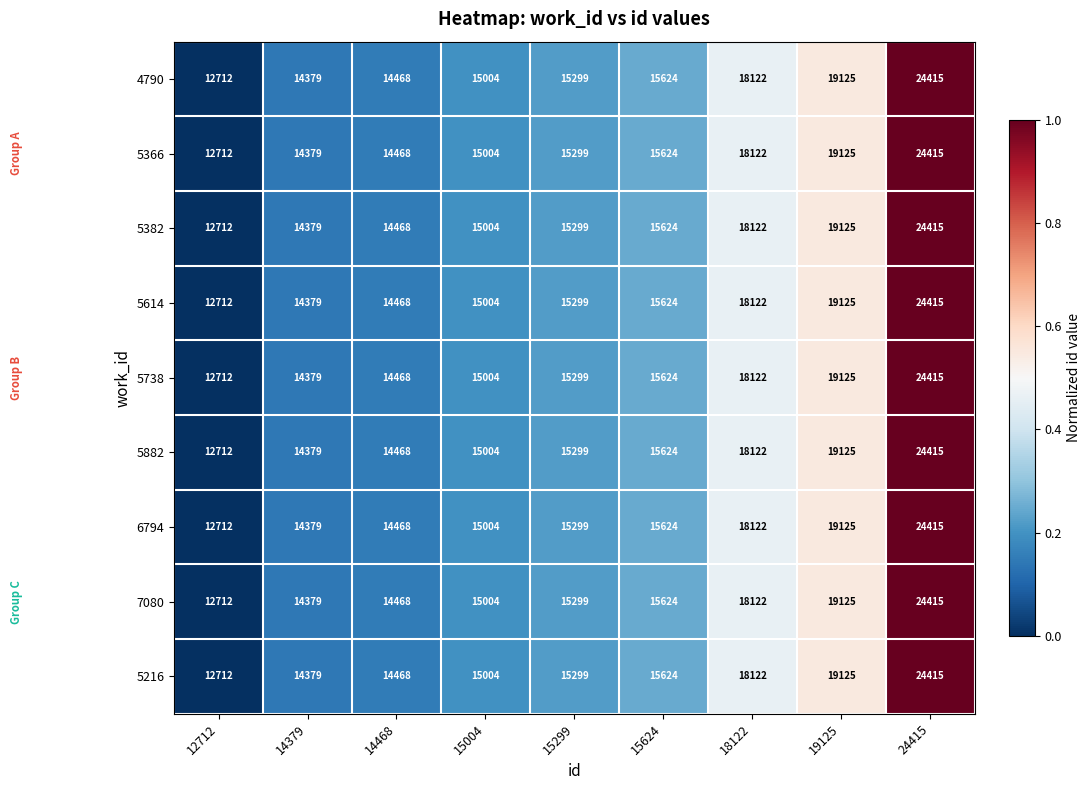

What is the minimum value for 5882?

12712